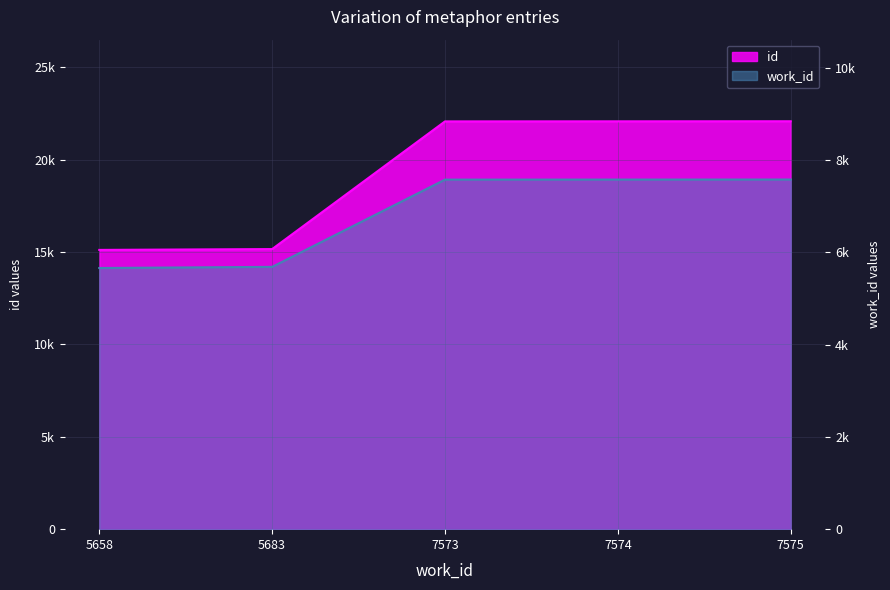

The id series shows 6940 at 7574. True or false?

False